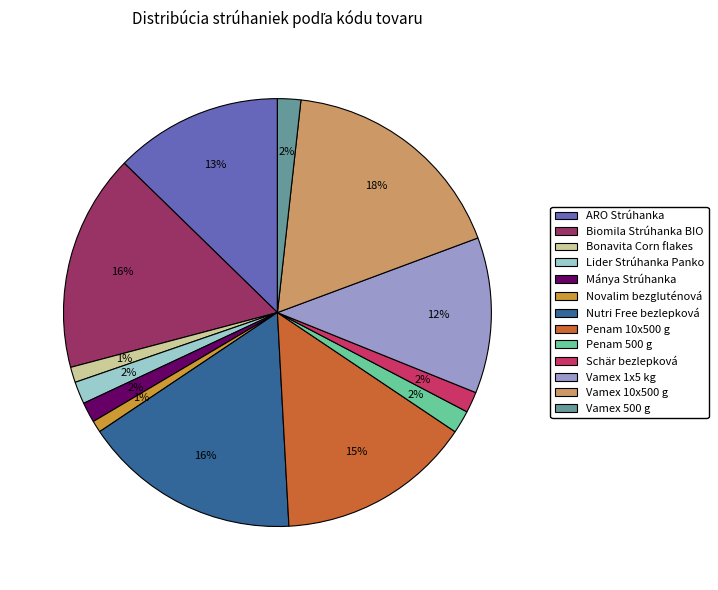

Combined, do ARO Strúhanka and Novalim bezgluténová account for over 50%?

No